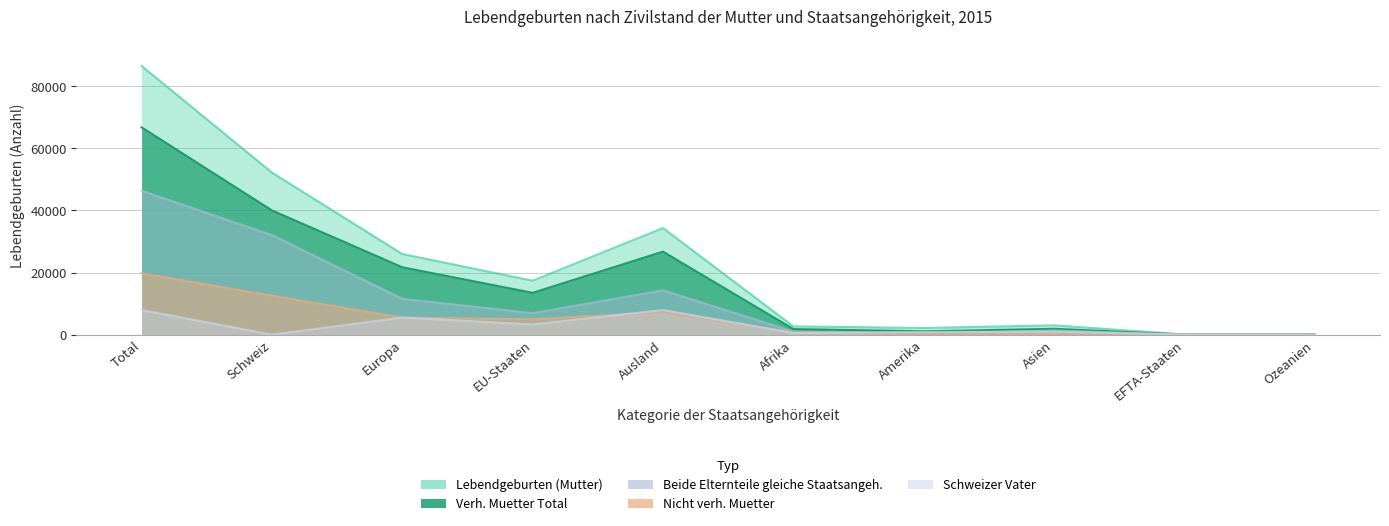

Reading left to right, extract all data points from this chart.

Lebendgeburten (Mutter): Total=86559	Schweiz=52213	Europa=25990	EU-Staaten=17388	Ausland=34346	Afrika=2684	Amerika=2167	Asien=3016	EFTA-Staaten=74	Ozeanien=102
Nicht verh. Muetter: Total=19791	Schweiz=12544	Europa=5504	EU-Staaten=4953	Ausland=7247	Afrika=774	Amerika=366	Asien=291	EFTA-Staaten=11	Ozeanien=11
Beide Elternteile gleiche Staatsangeh.: Total=46352	Schweiz=32070	Europa=11553	EU-Staaten=6921	Ausland=14282	Afrika=991	Amerika=311	Asien=1365	EFTA-Staaten=12	Ozeanien=21
Verh. Muetter Total: Total=66768	Schweiz=40020	Europa=21713	EU-Staaten=13478	Ausland=26748	Afrika=1816	Amerika=1086	Asien=1900	EFTA-Staaten=41	Ozeanien=94
Schweizer Vater: Total=7950	Schweiz=0	Europa=5526	EU-Staaten=3296	Ausland=7950	Afrika=533	Amerika=888	Asien=954	EFTA-Staaten=35	Ozeanien=40